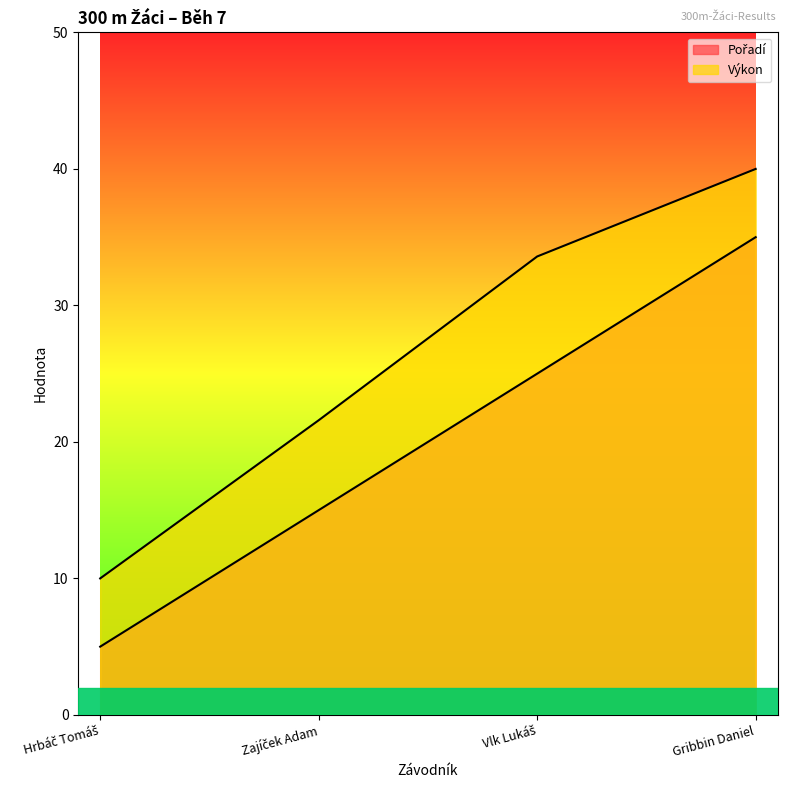

Which label corresponds to the largest value in the chart?

Gribbin Daniel